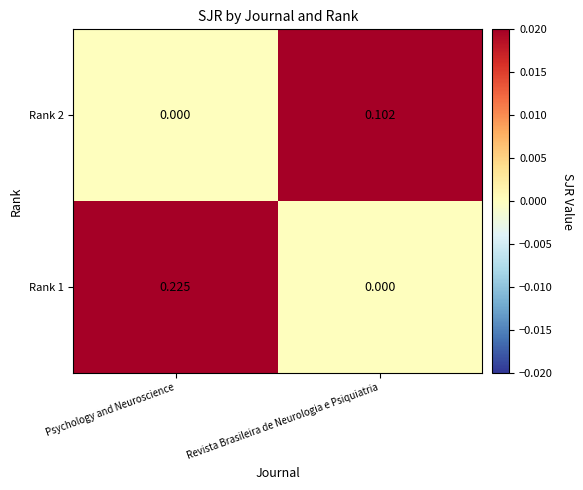

Which series has the widest spread of values?

Rank 1